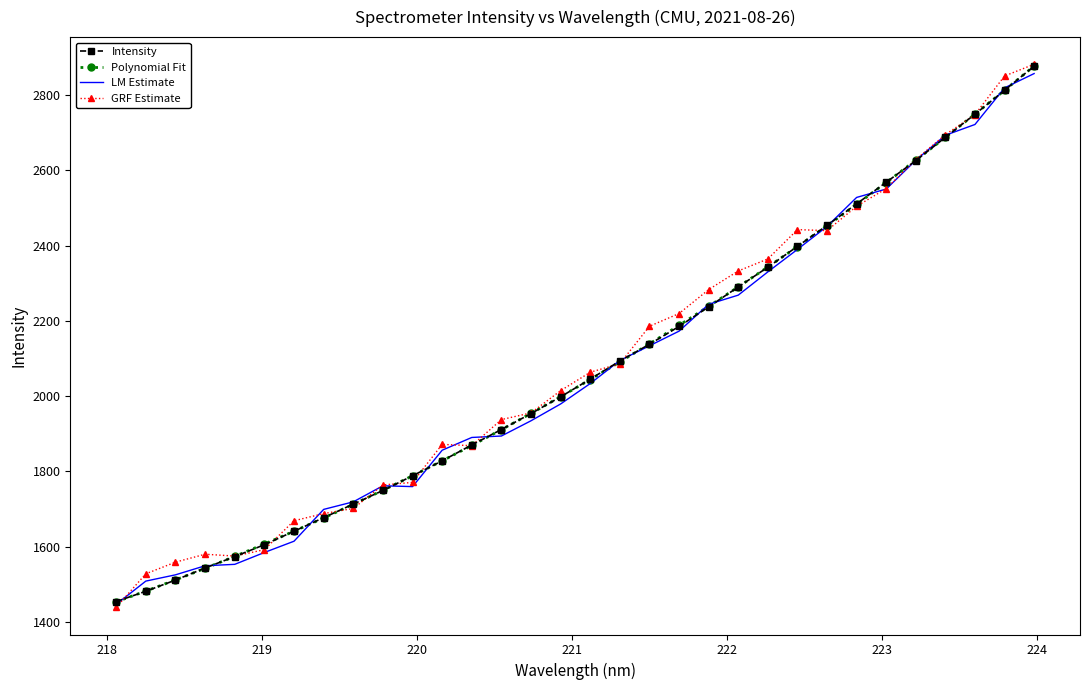

Which series has the largest range (max minus min)?

GRF Estimate